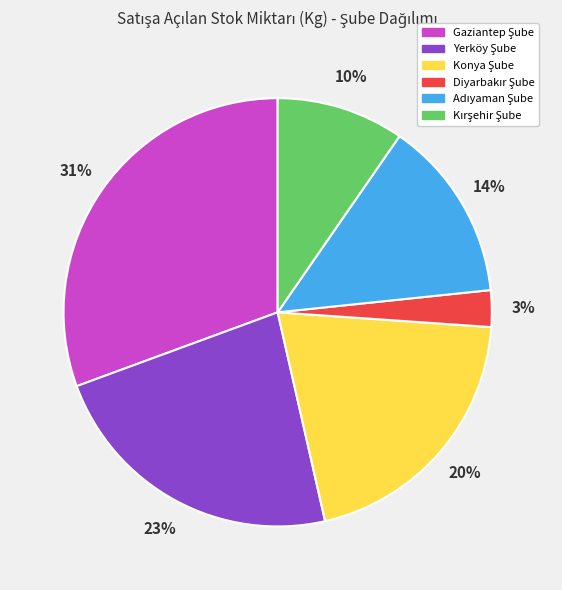

Count the number of slices in the pie.

6